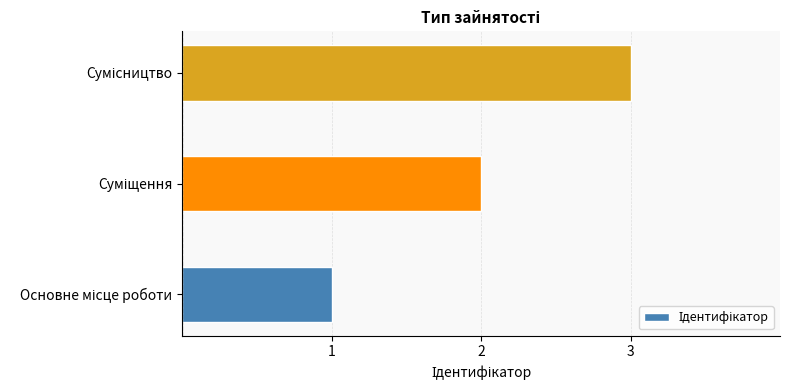

What is the maximum value shown in the chart?

3